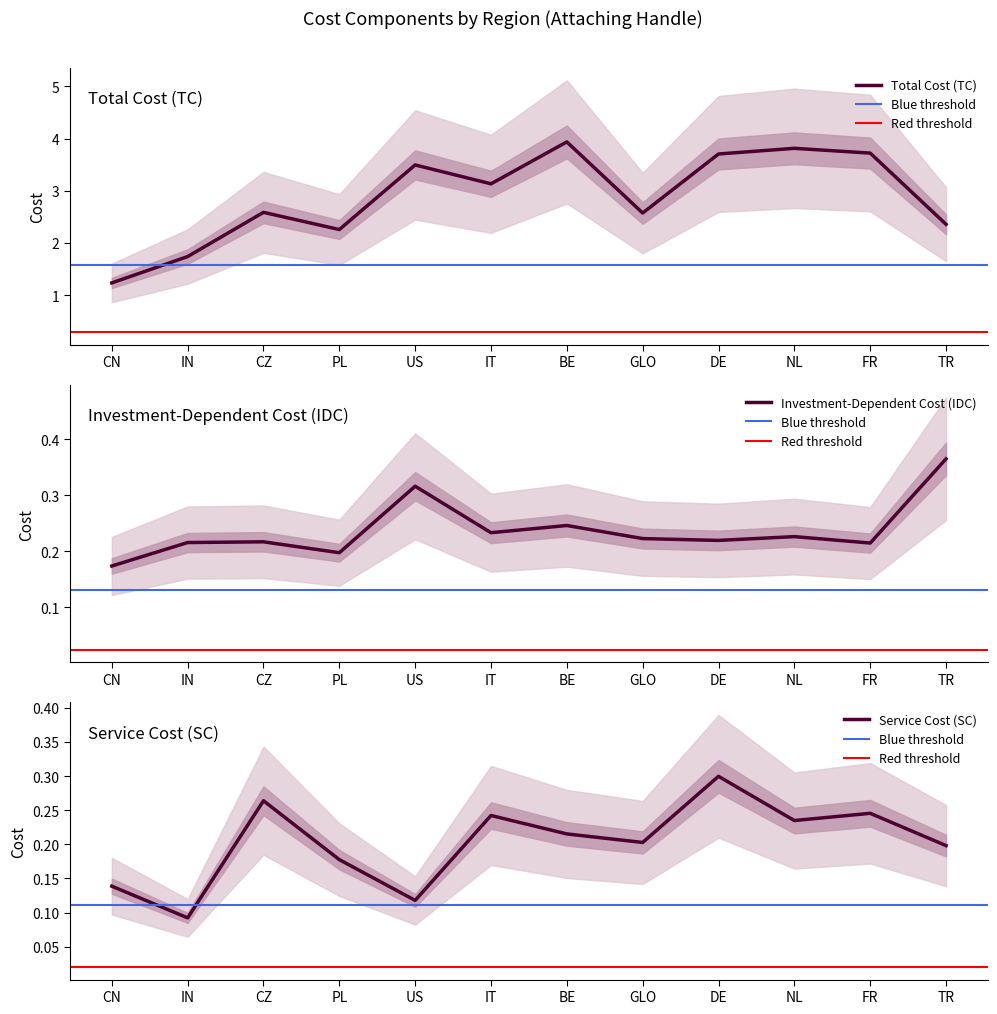

What is the spread (max minus min) of values at PL?

2.1